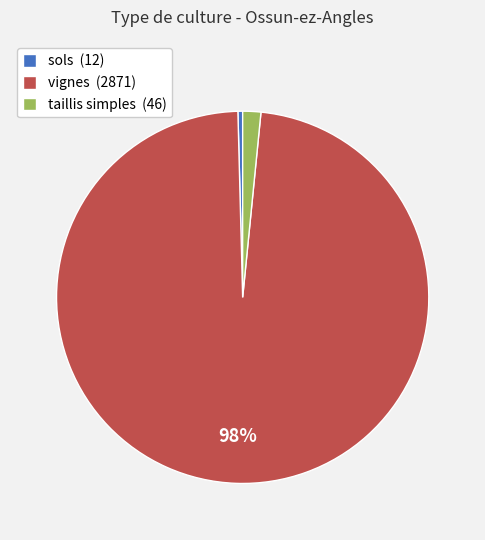

Count the number of slices in the pie.

3